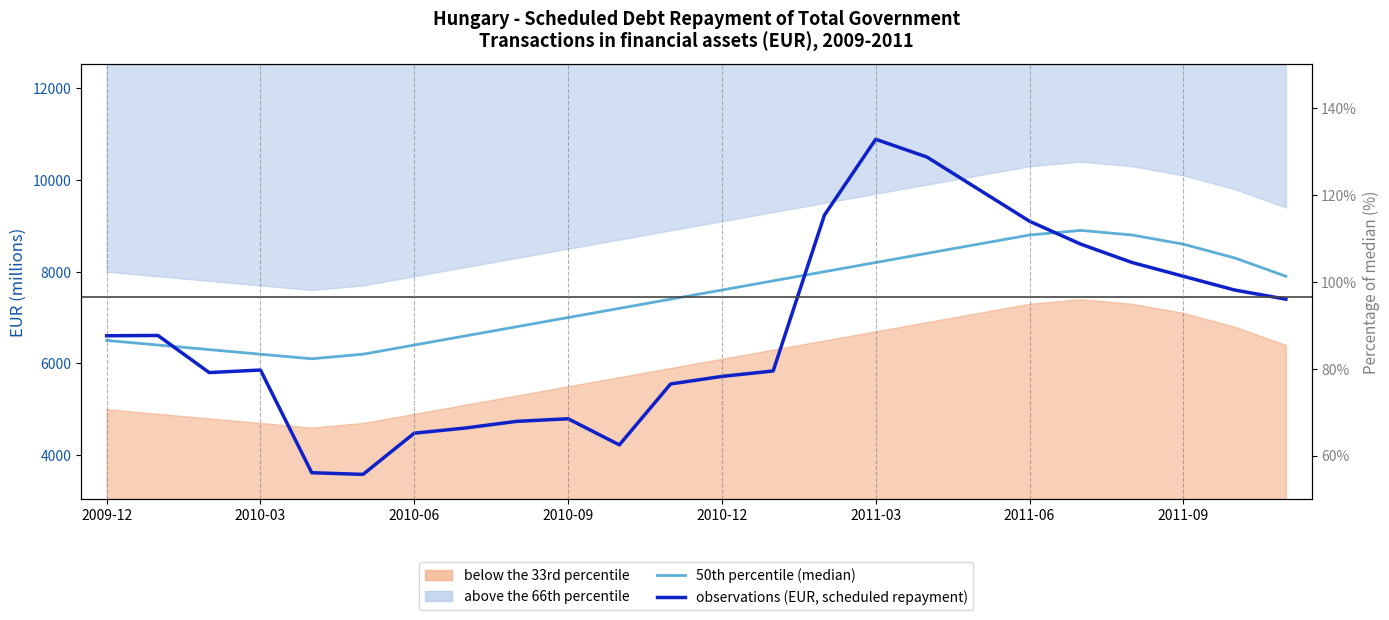

Where is 50th percentile (median) nearest to the value 7500?

11